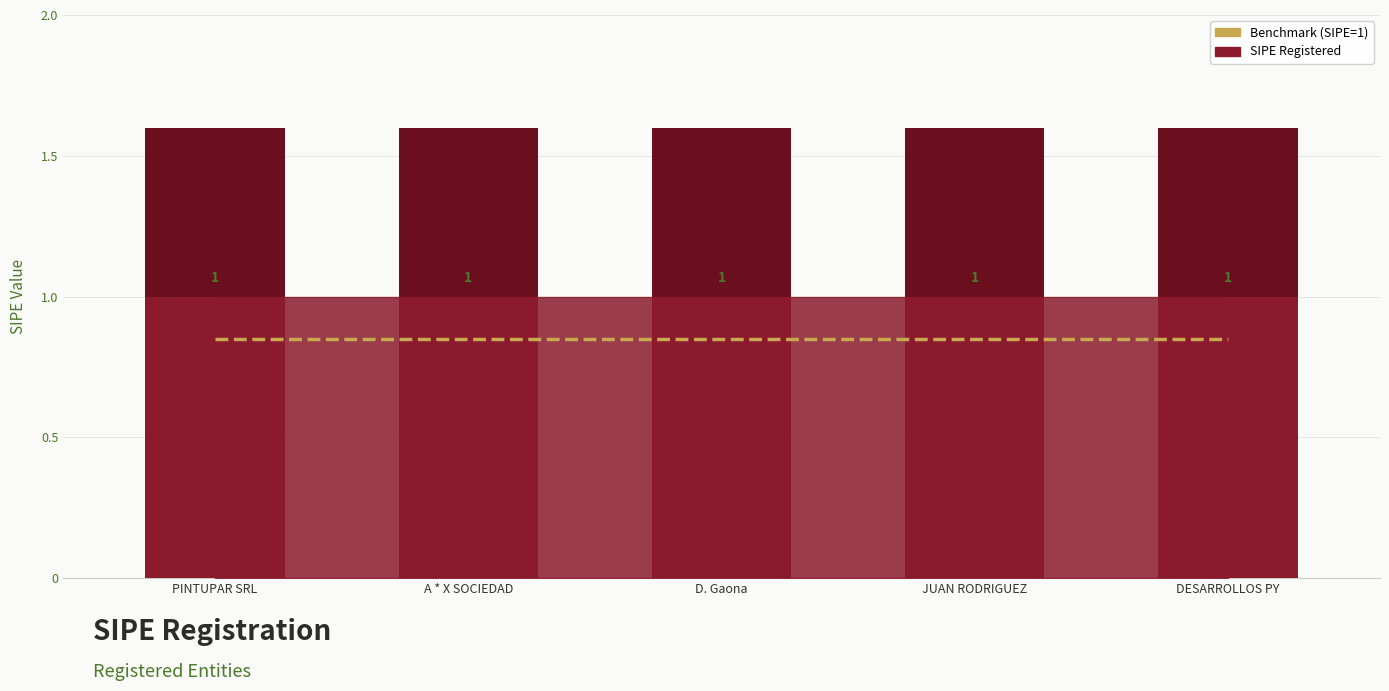

At which label does SIPE Registered reach its peak?

PINTUPAR SRL